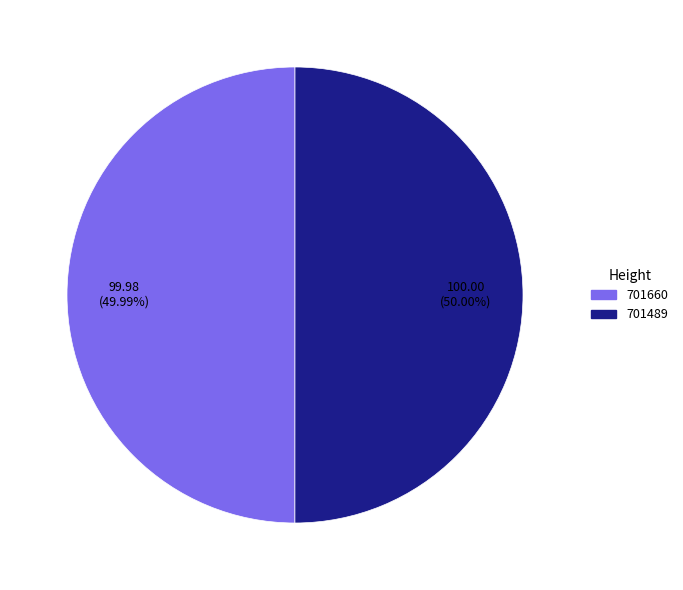

How many slices are in this pie chart?

2